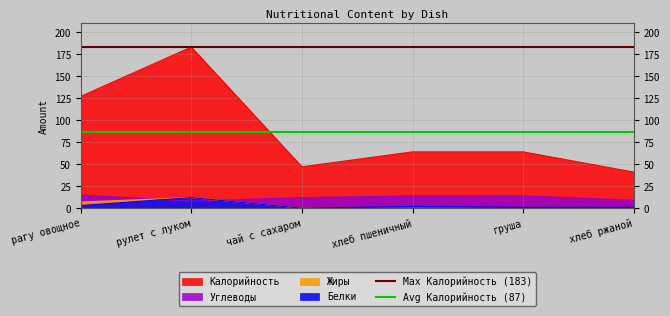

What is the approximate value of Max Калорийность (183) at рагу овощное?

183